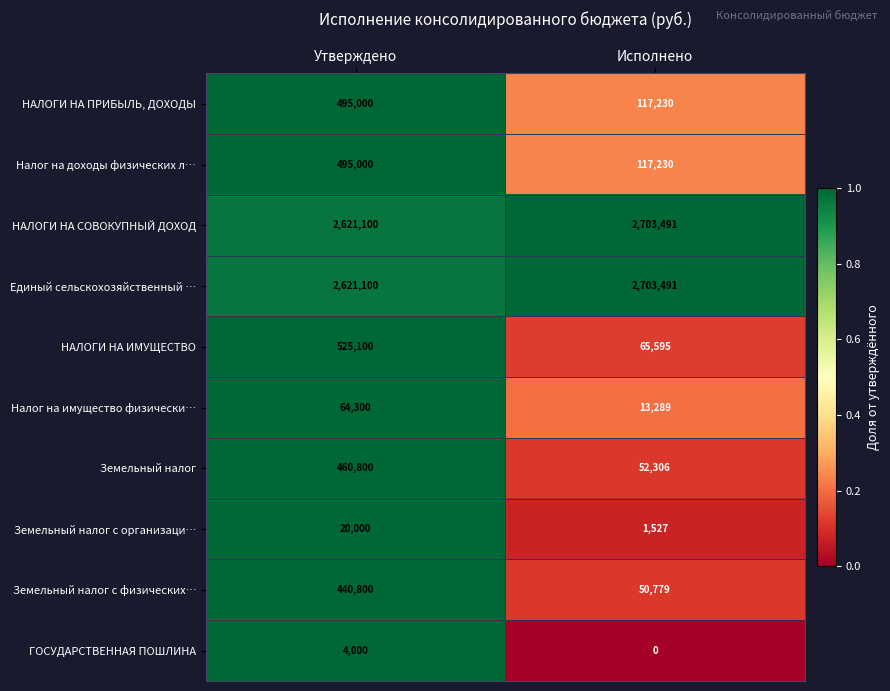

What is the total value across all series at Утверждено?

7747200